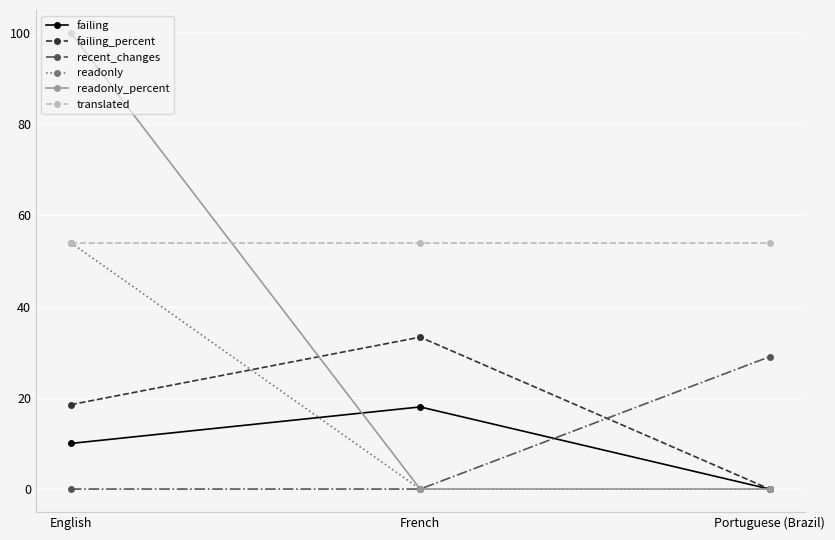

Reading left to right, extract all data points from this chart.

failing: 10.0	18.0	0.0
failing_percent: 18.5	33.3	0.0
recent_changes: 0.0	0.0	29.0
readonly: 54.0	0.0	0.0
readonly_percent: 100.0	0.0	0.0
translated: 54.0	54.0	54.0